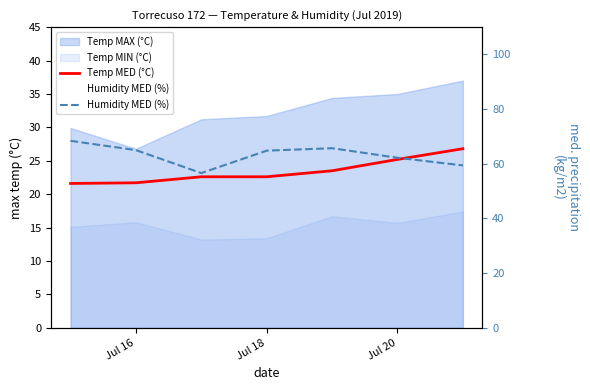

What is the difference between the maximum and second lowest values in the Humidity MED (%) series?

9.0